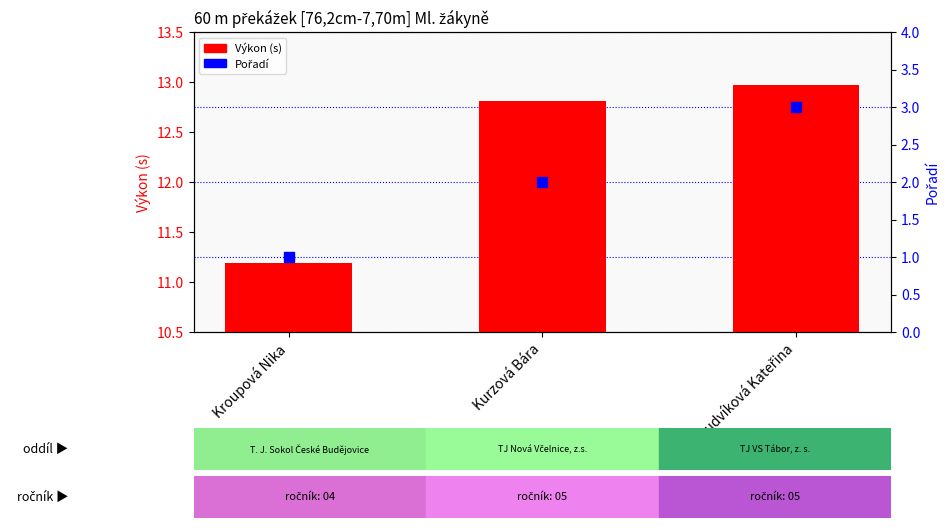

What is the total value across all series at Ludvíková Kateřina?

16.0